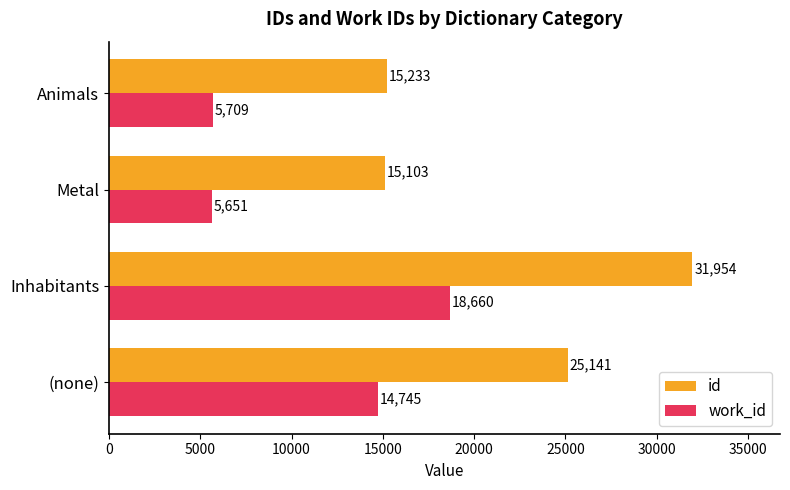

Count the number of categories in the chart.

4